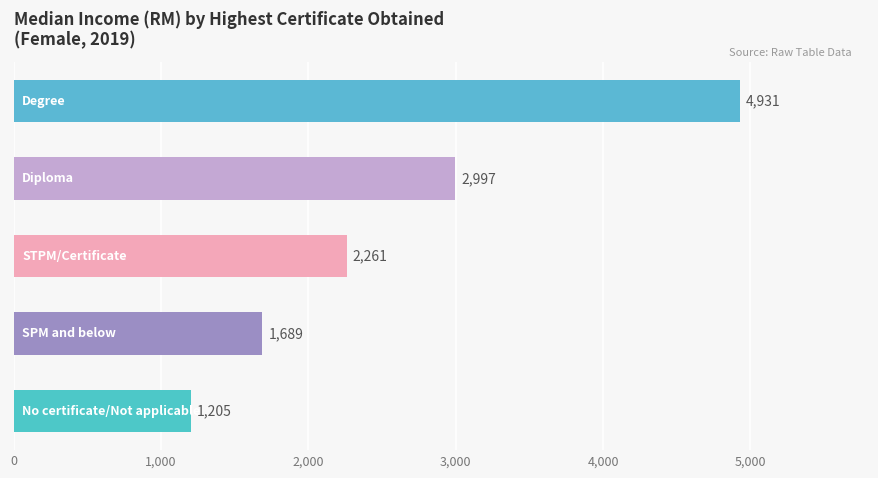

Reading bottom to top, extract all data points from this chart.

1205	1689	2261	2997	4931